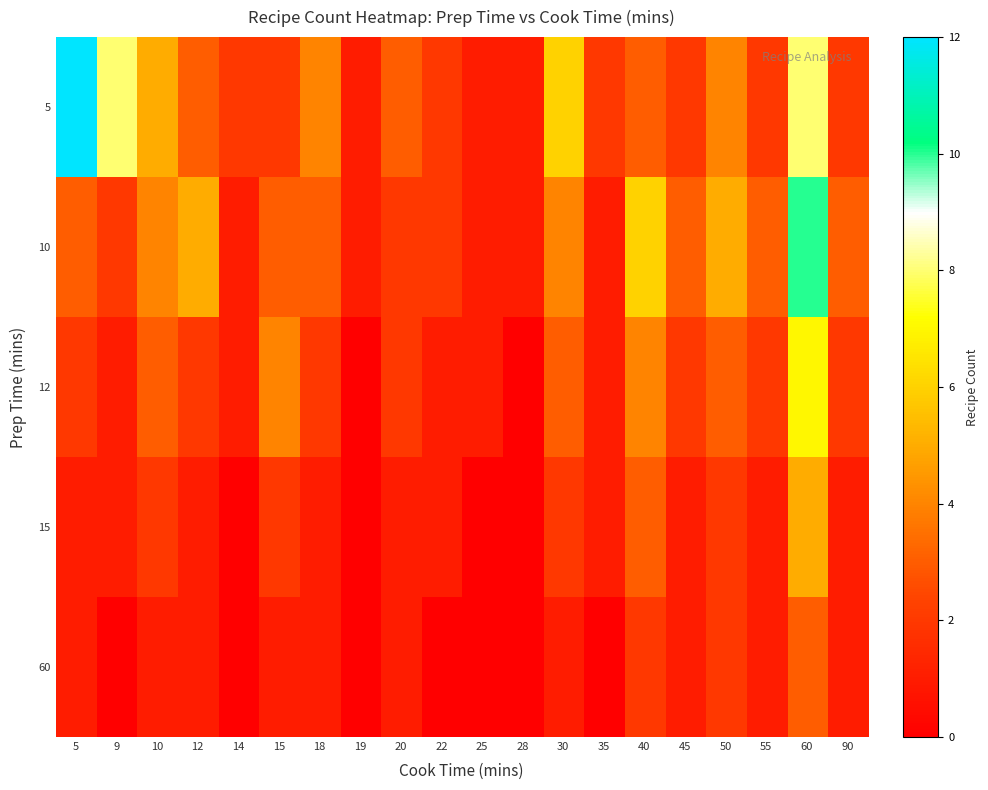

List the series in order of their overall mean, lowest first.

60, 15, 12, 10, 5